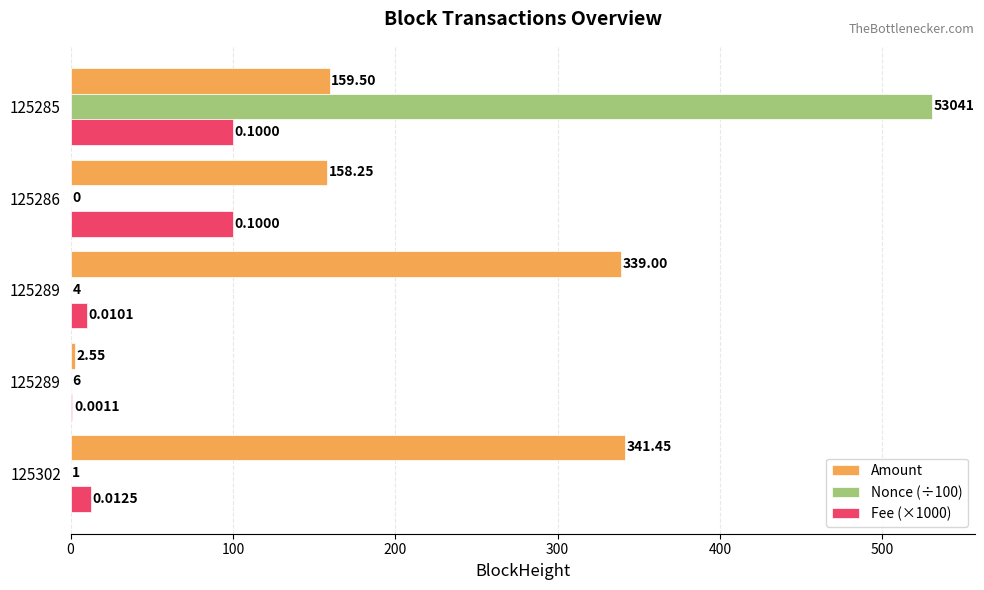

How many distinct data groups are displayed?

3